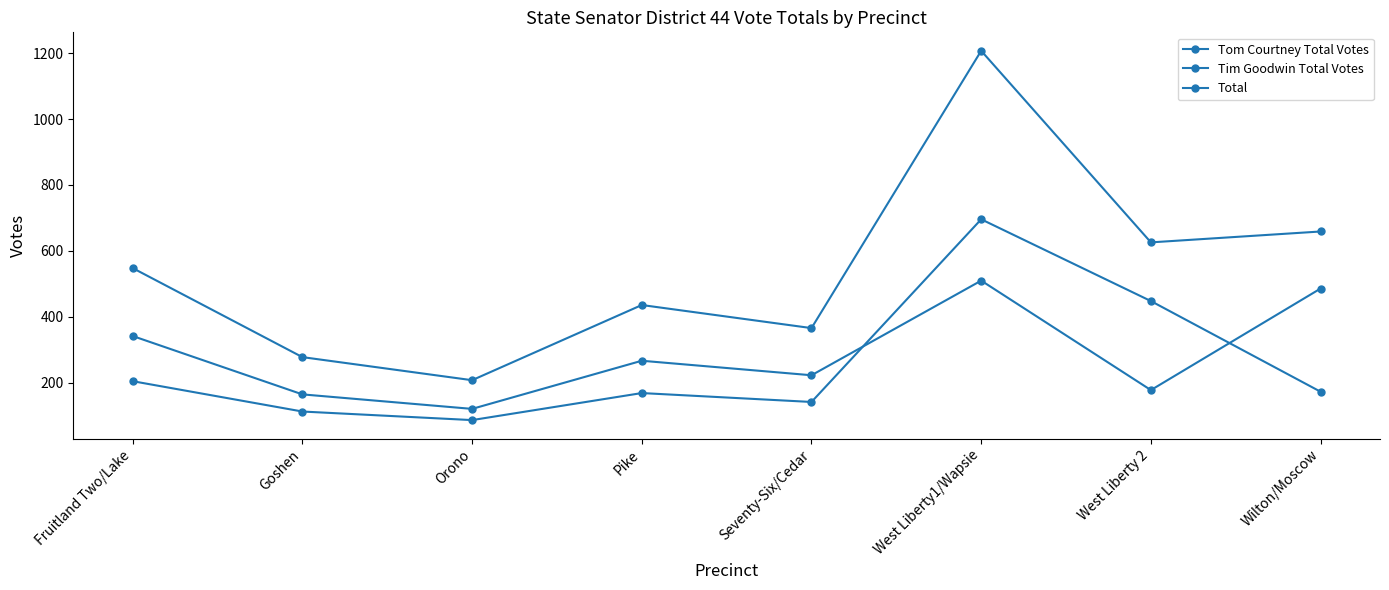

At how many categories does at least one series exceed 455?

4